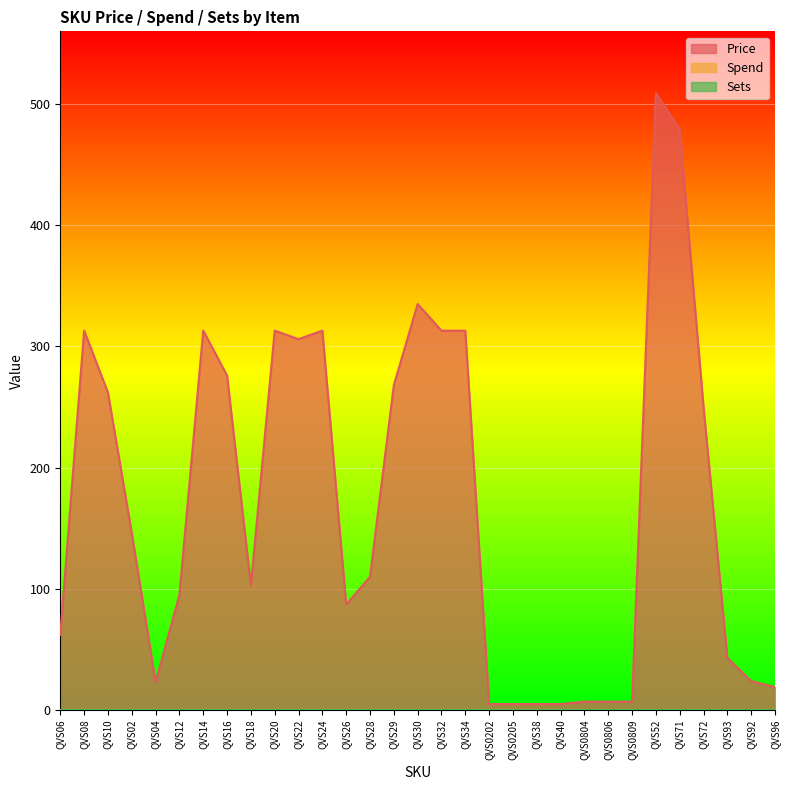

The value of Spend at QVS32 is 0. True or false?

True